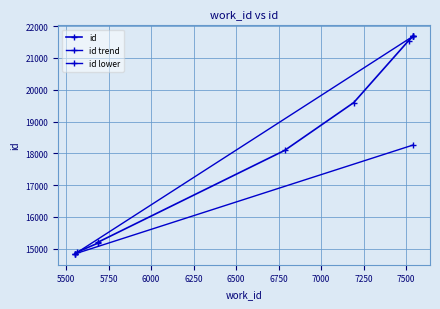

Reading left to right, transcribe all the data shown in this chart.

14838	14884	15172	15199	18090	19596	21541	21678	21683	21684